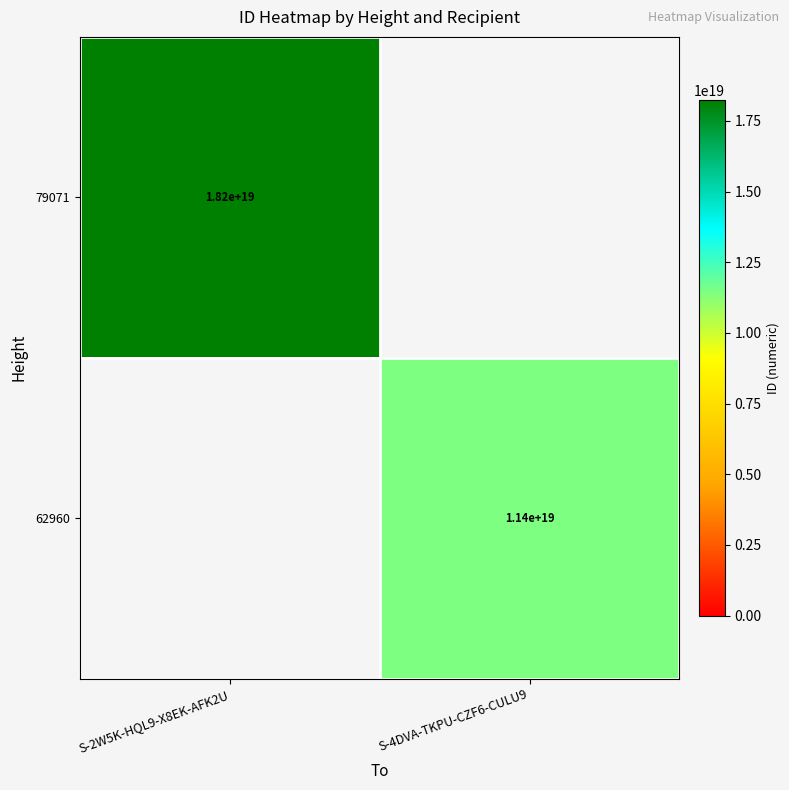

The value of 62960 at S-4DVA-TKPU-CZF6-CULU9 is 11400000000000000000. True or false?

True